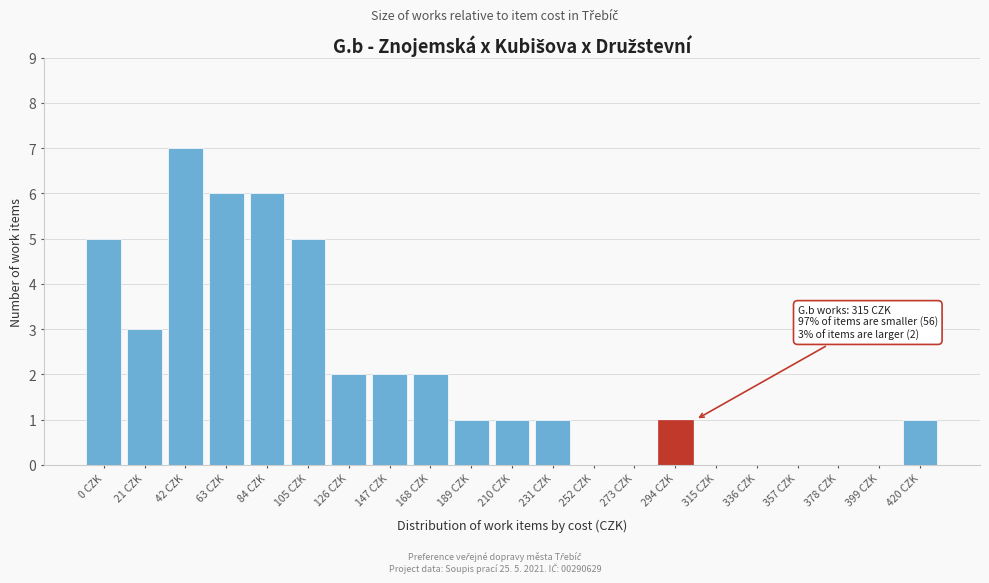

Reading left to right, list all the values displayed in this chart.

0 CZK=5	21 CZK=3	42 CZK=7	63 CZK=6	84 CZK=6	105 CZK=5	126 CZK=2	147 CZK=2	168 CZK=2	189 CZK=1	210 CZK=1	231 CZK=1	252 CZK=0	273 CZK=0	294 CZK=1	315 CZK=0	336 CZK=0	357 CZK=0	378 CZK=0	399 CZK=0	420 CZK=1